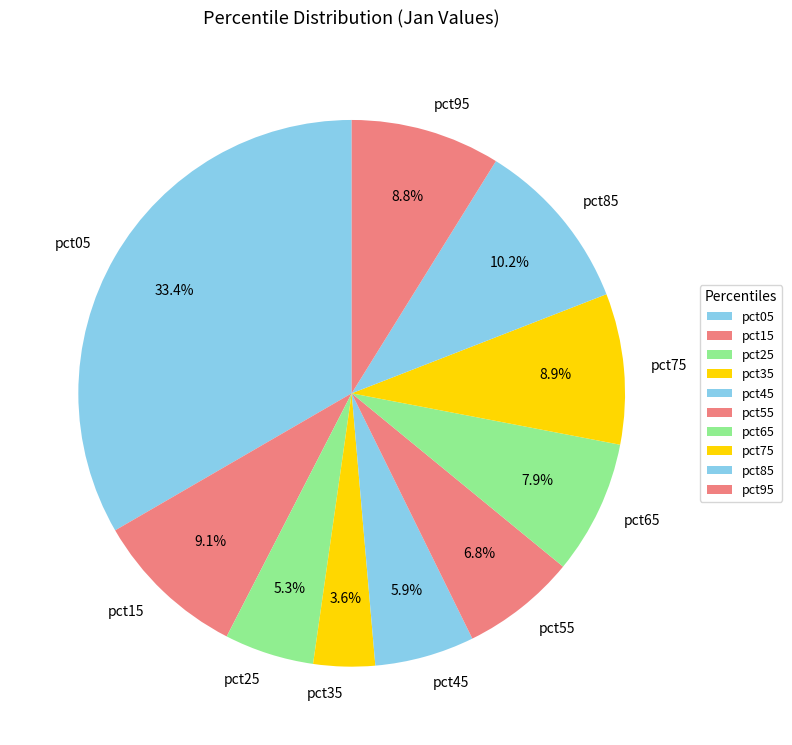

How many slices are in this pie chart?

10